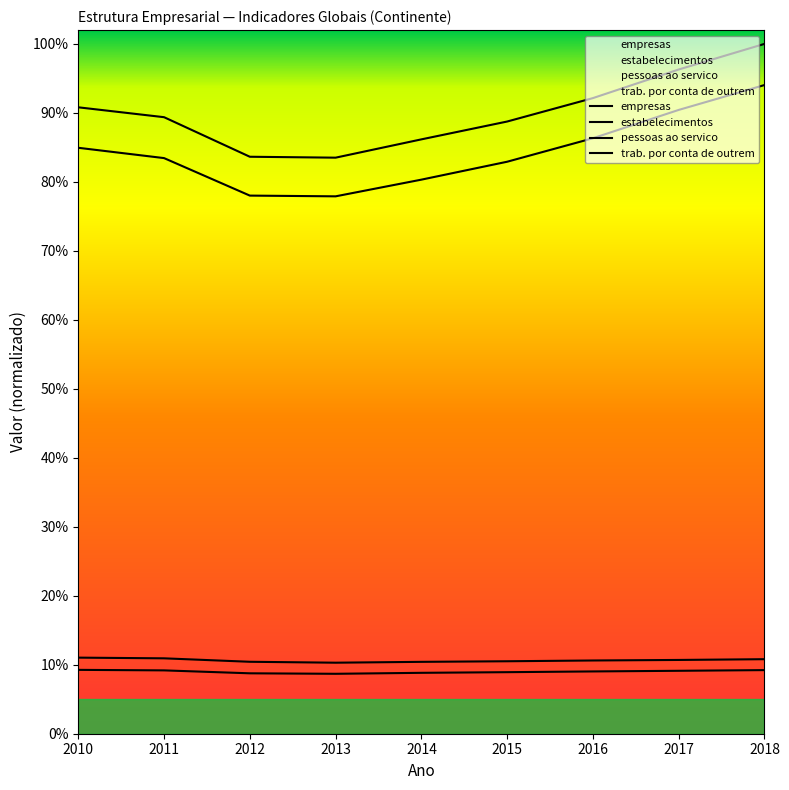

Which series has the largest total across all categories?

pessoas ao servico